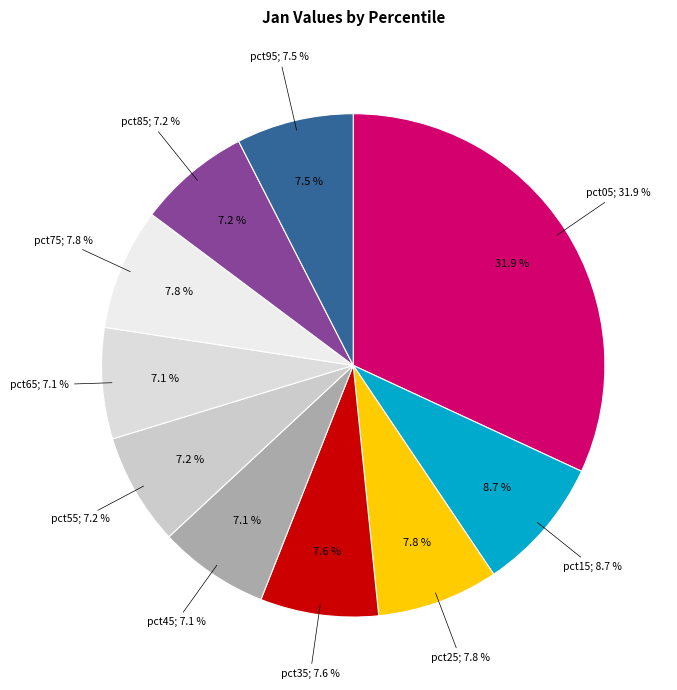

How many slices are in this pie chart?

10